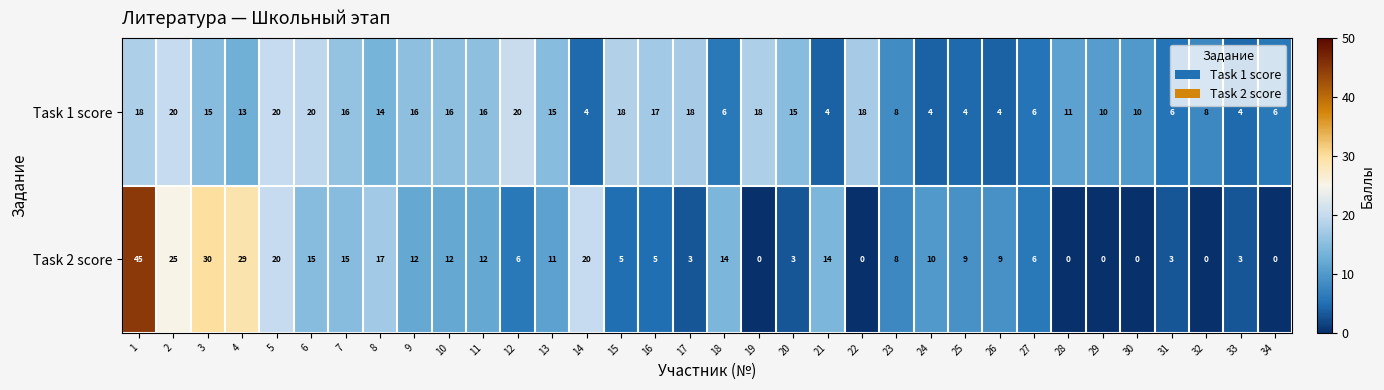

Rank the series by their average value, from lowest to highest.

Task 2 score, Task 1 score